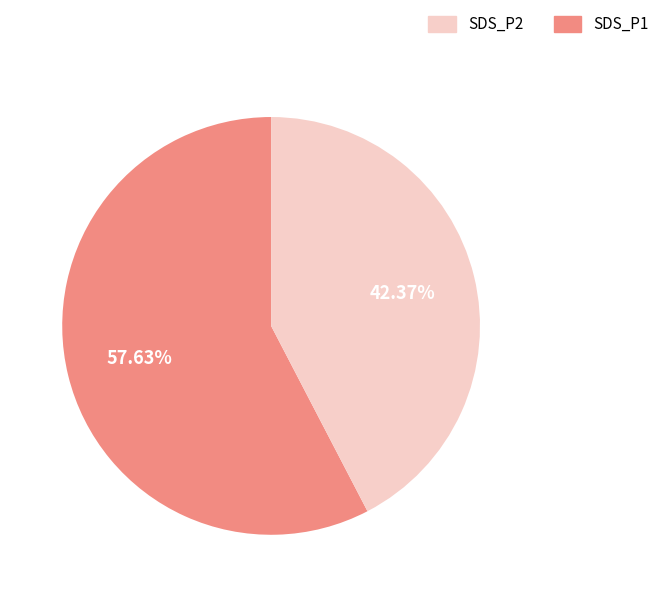

Does any single category account for the majority?

Yes